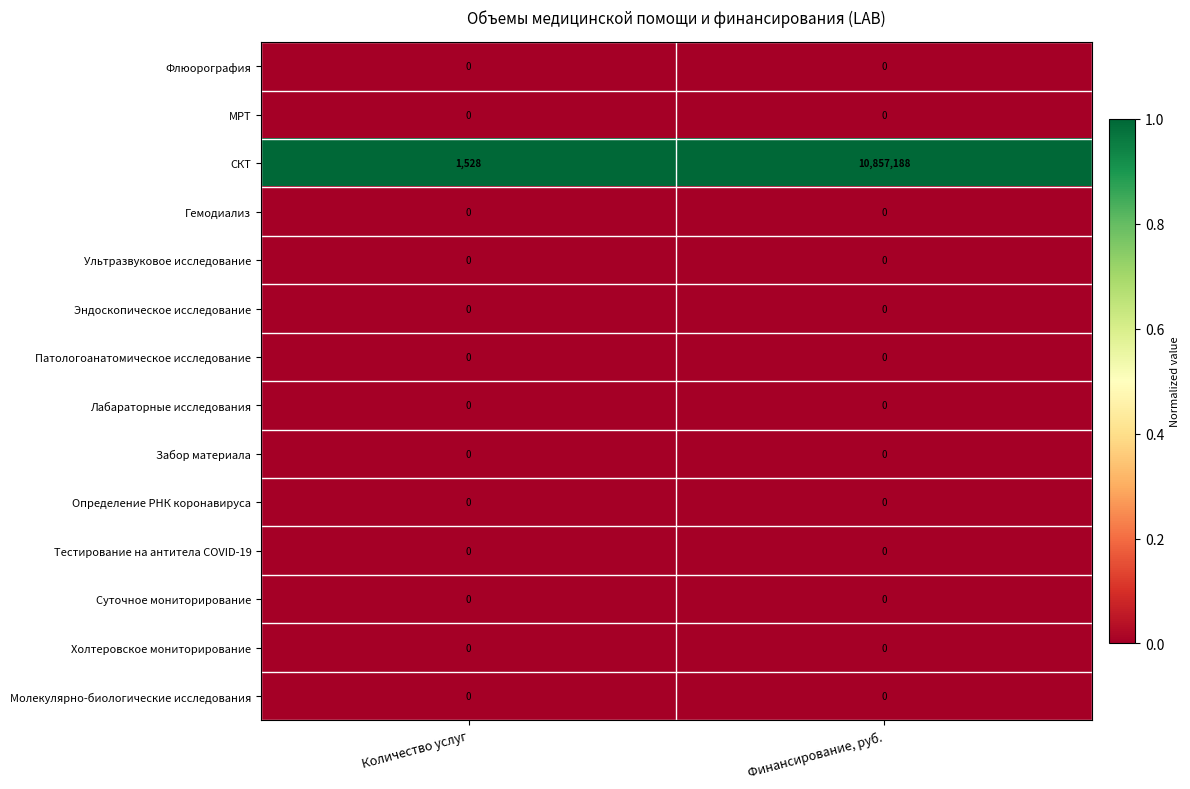

How many distinct data groups are displayed?

14